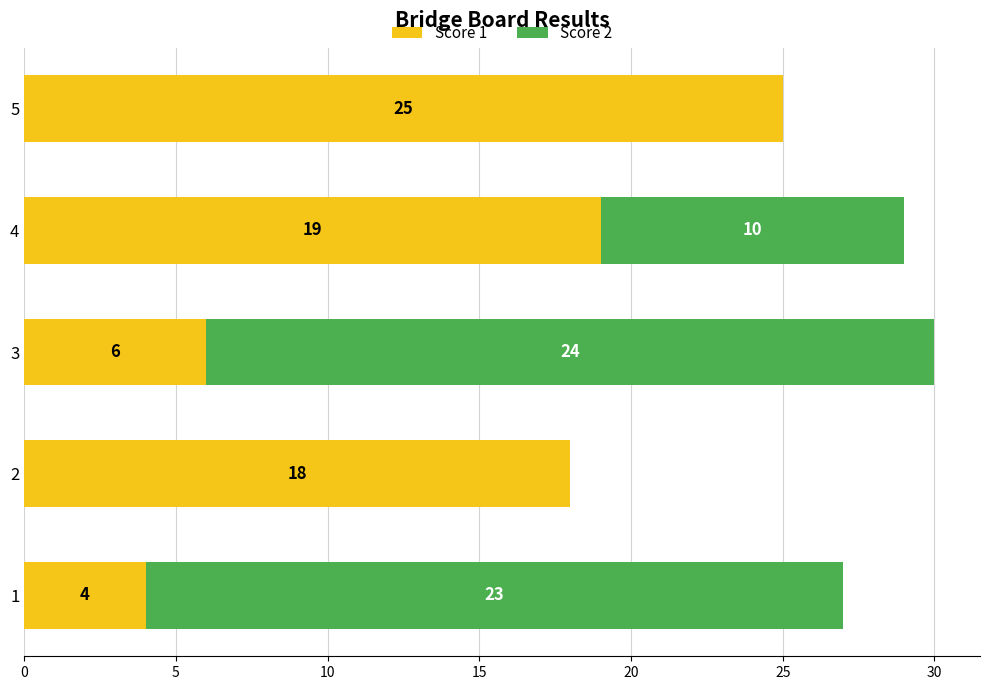

True or false: Score 1 has a value of 2 at 3.

False